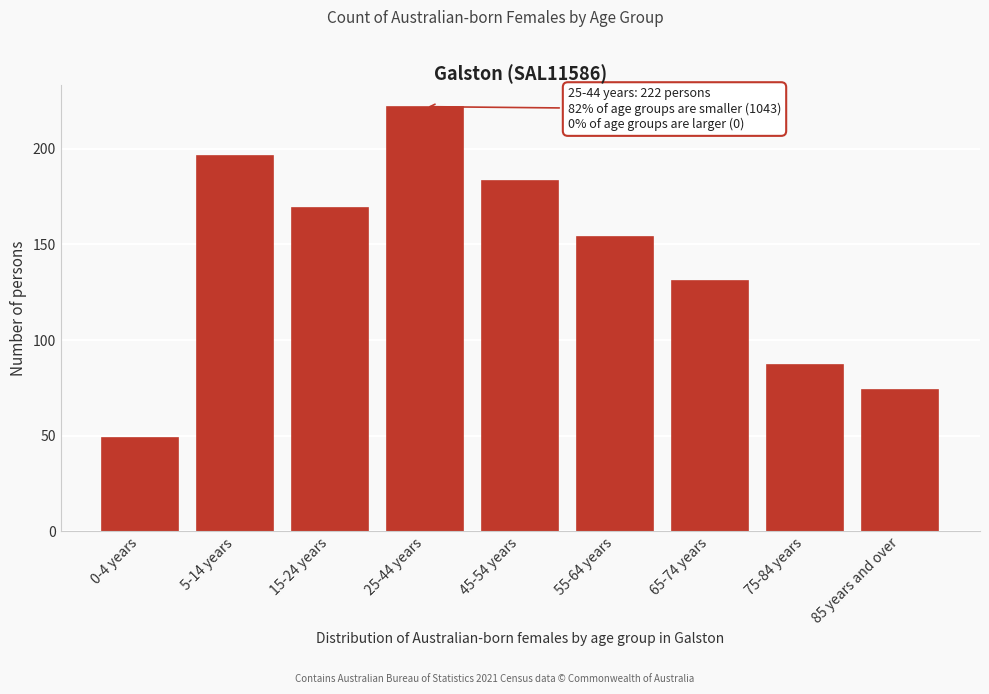

Reading left to right, transcribe all the data shown in this chart.

49	196	169	222	183	154	131	87	74